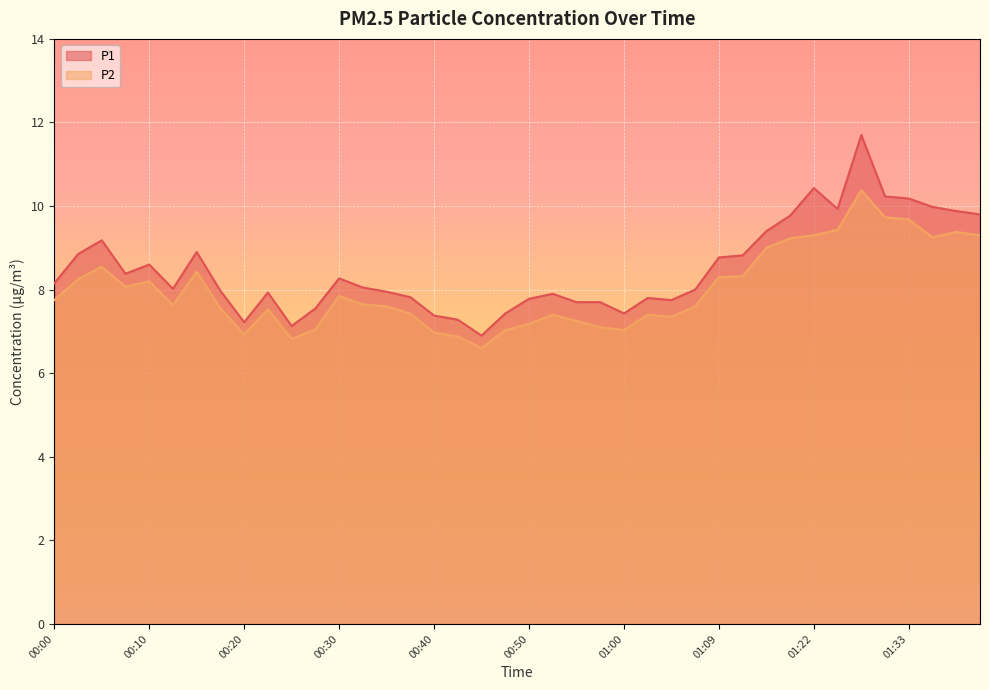

True or false: P1 has more than 1 interior local peaks.

True